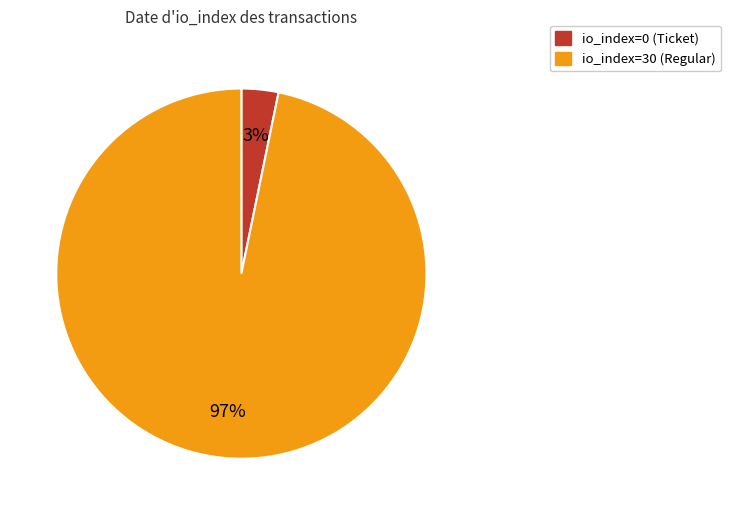

Which category has the smallest portion of the pie?

io_index=0 (Ticket)